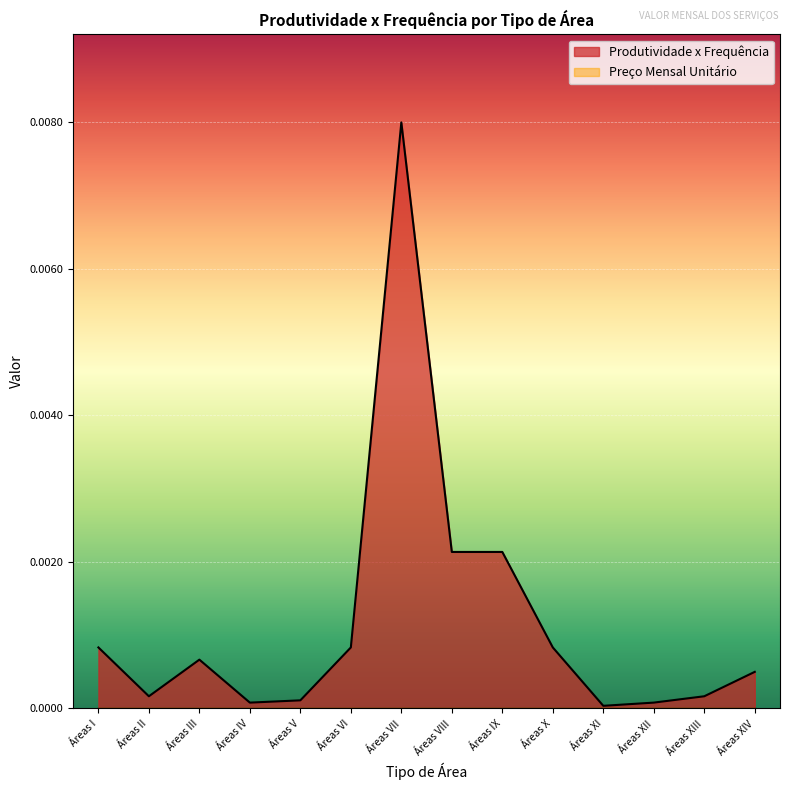

Which series has the widest spread of values?

Produtividade x Frequência